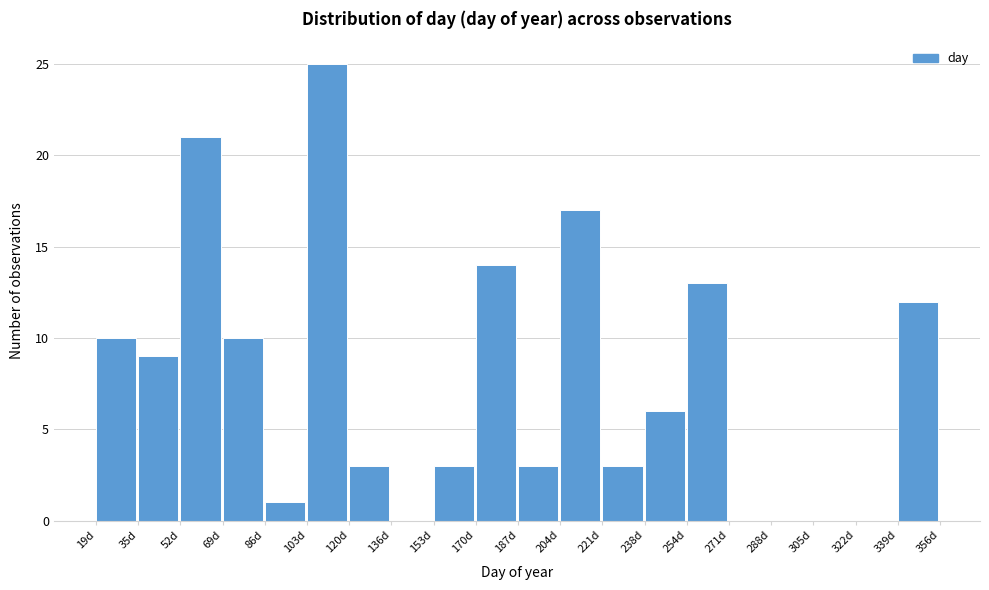

What is the height of the bar covering 20 to 36 on the x-axis? Neither the bar edges nor the heights are printed on the chart, so give them approximately, as read against the axes.

10